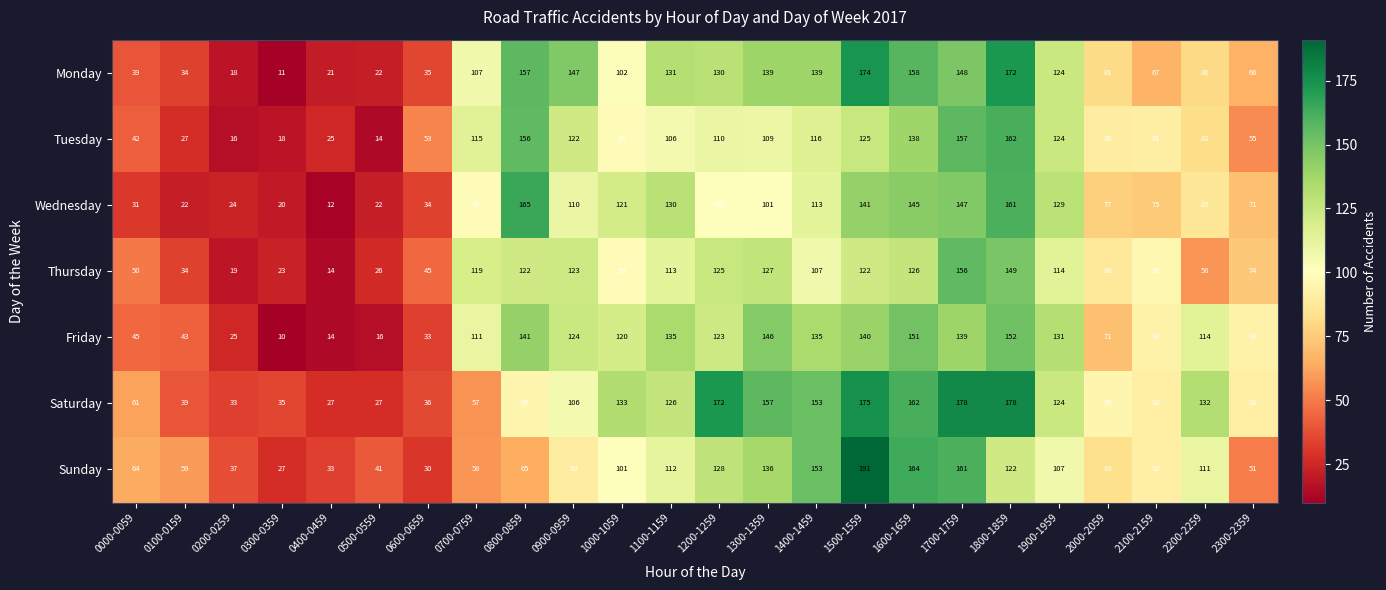

What is the approximate value of Tuesday at 1000-1059?

99